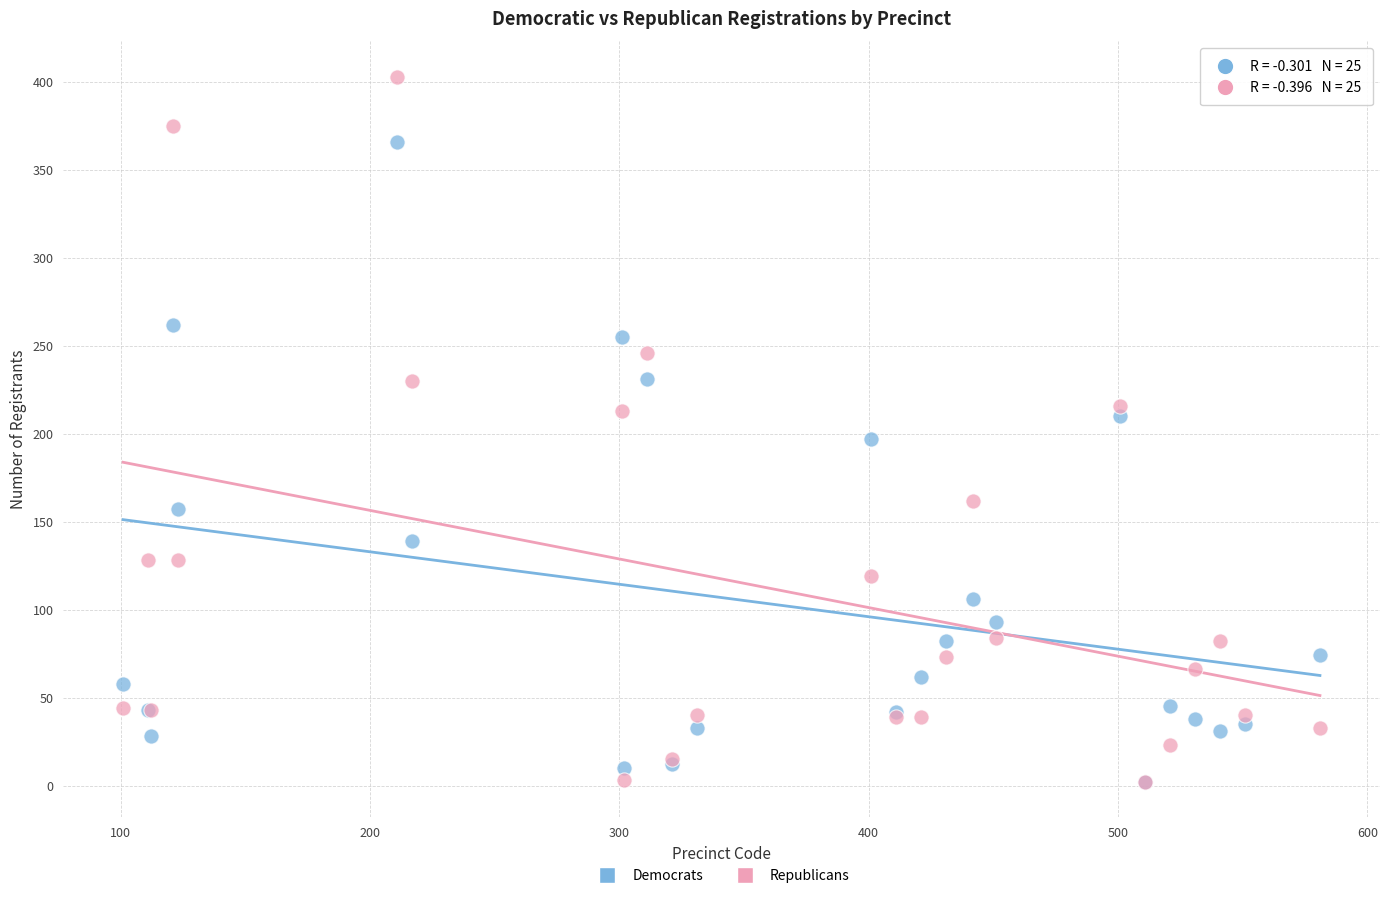

Which series has the largest Y range (max minus min)?

Republicans